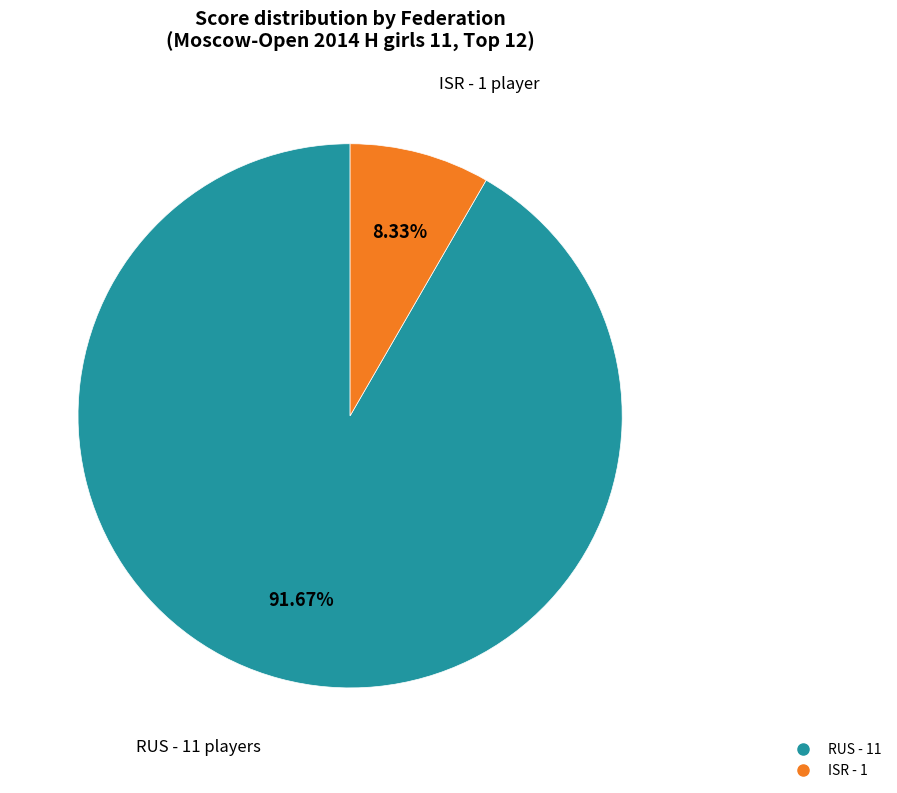

Does any single category account for the majority?

Yes